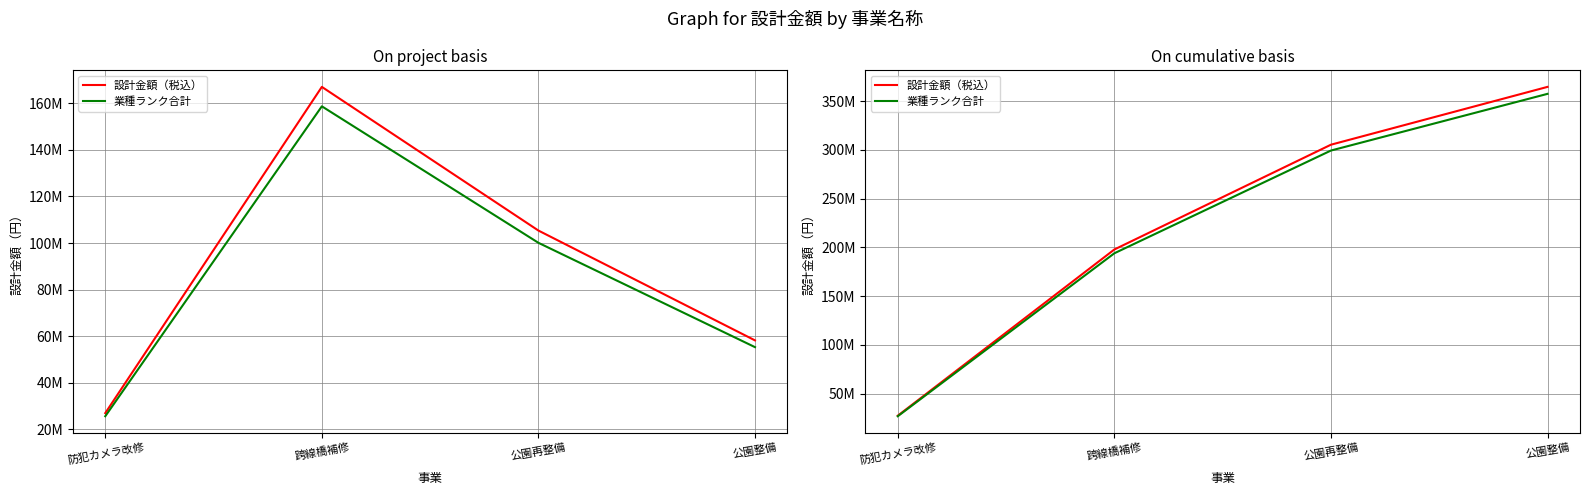

How many values in the 業種ランク合計 series exceed 299365000?

1